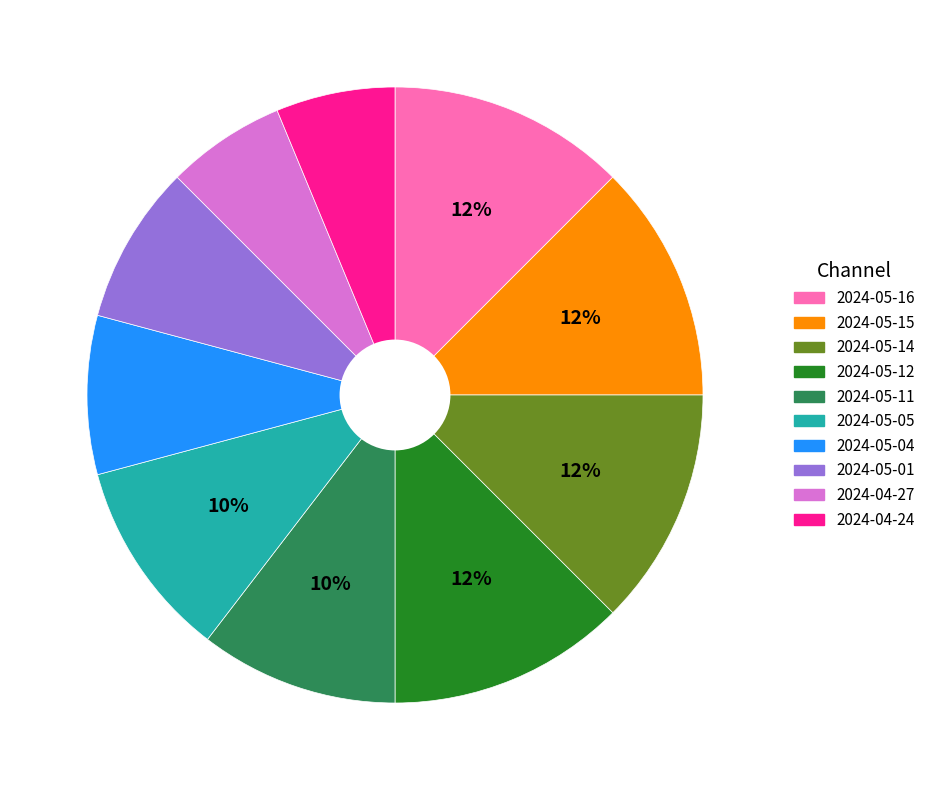

How many segments does this pie chart have?

10